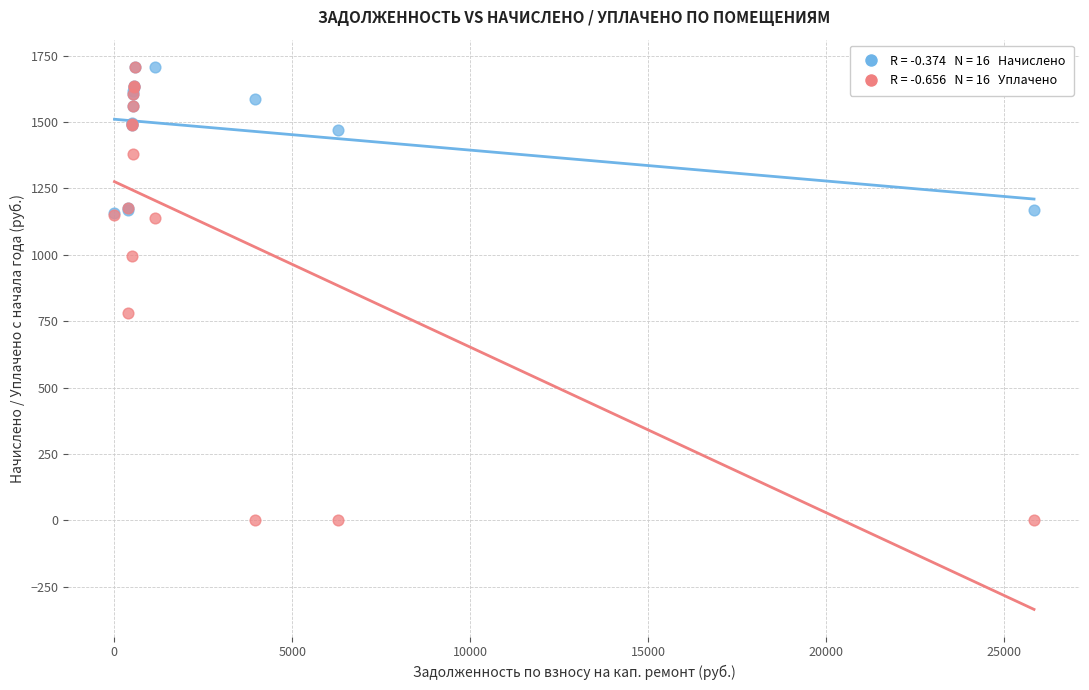

Across all series, what Y value is closest to 854?

779.6